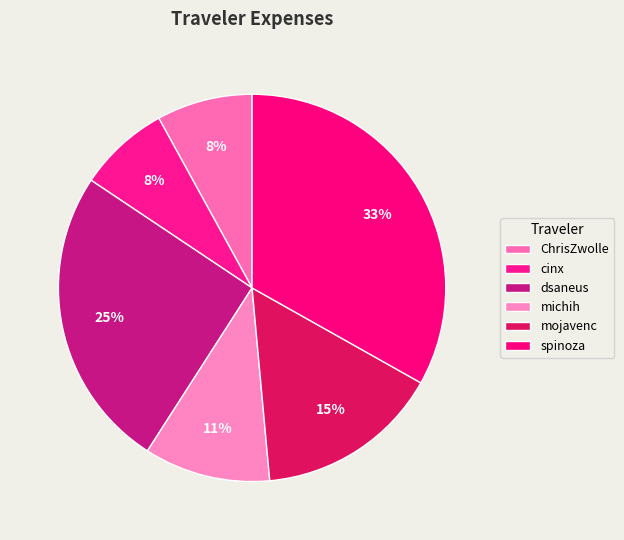

Count the number of slices in the pie.

6